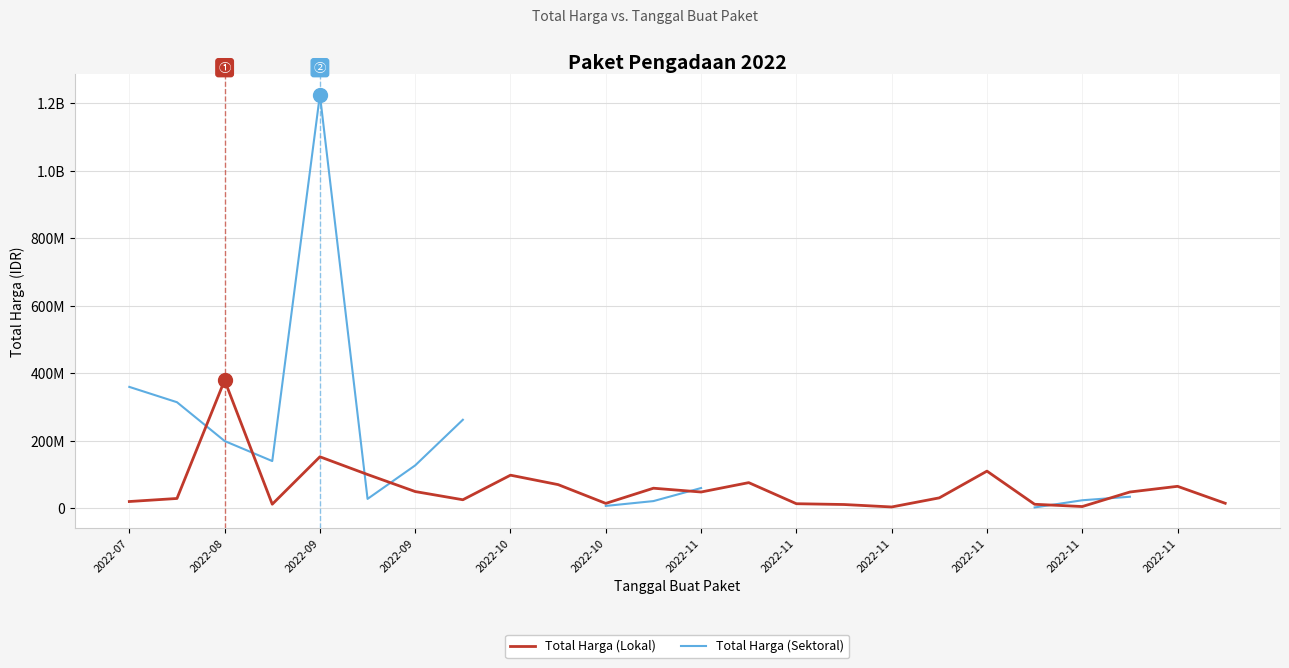

Is this an area chart (filled region under the line)?

No